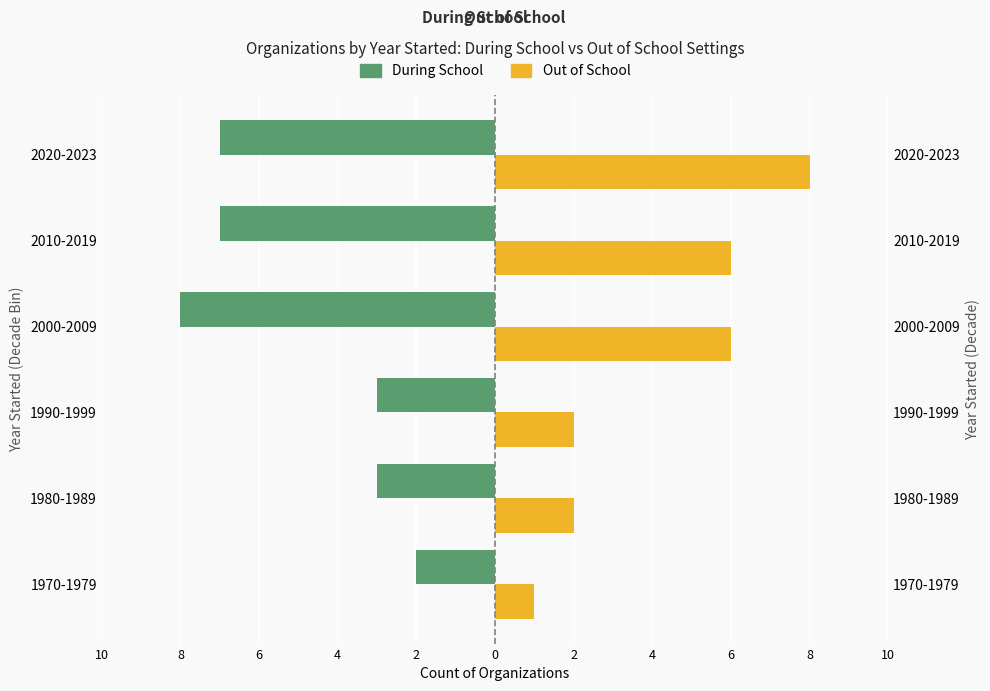

Between 1980-1989 and 1990-1999, which series saw the biggest shift?

During School